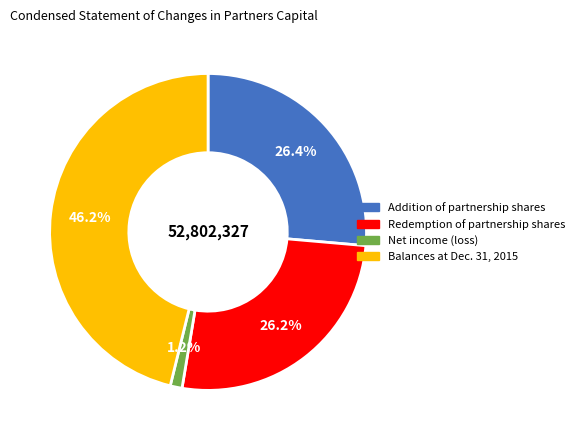

Which category has the biggest portion of the pie?

Balances at Dec. 31, 2015